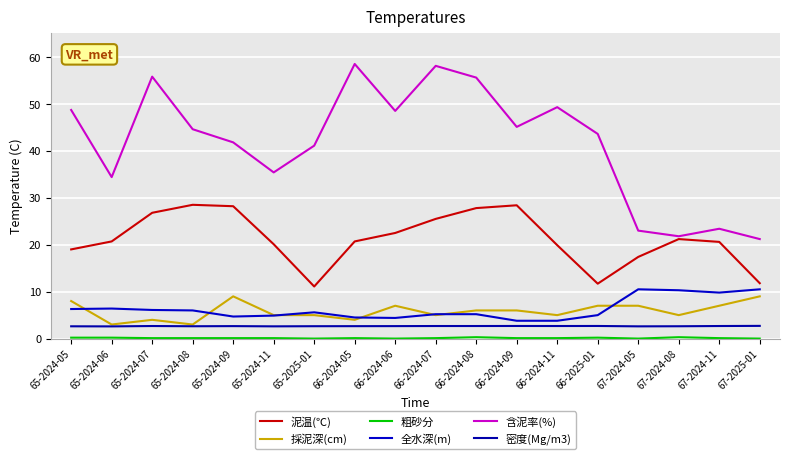

What is the maximum value shown in the chart?

58.5